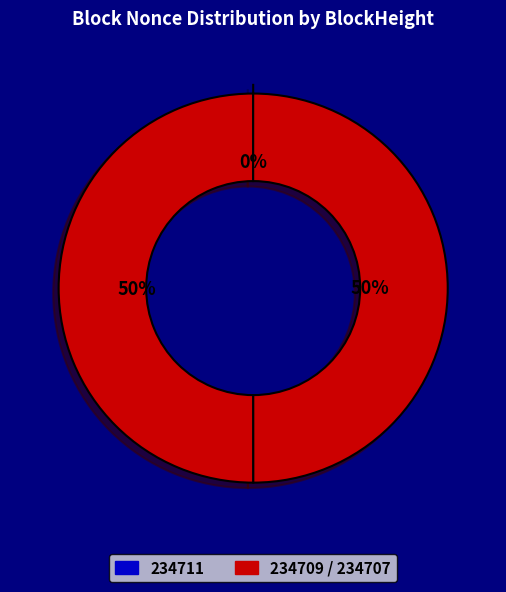

Combined, do 234711 and 234707 account for over 50%?

No